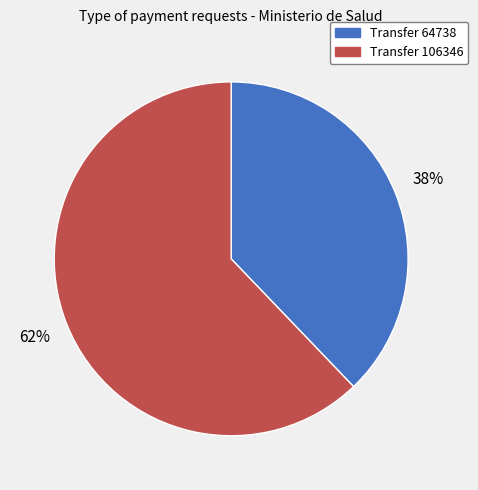

To the nearest percent, what percentage of the pie is Transfer 64738?

38%